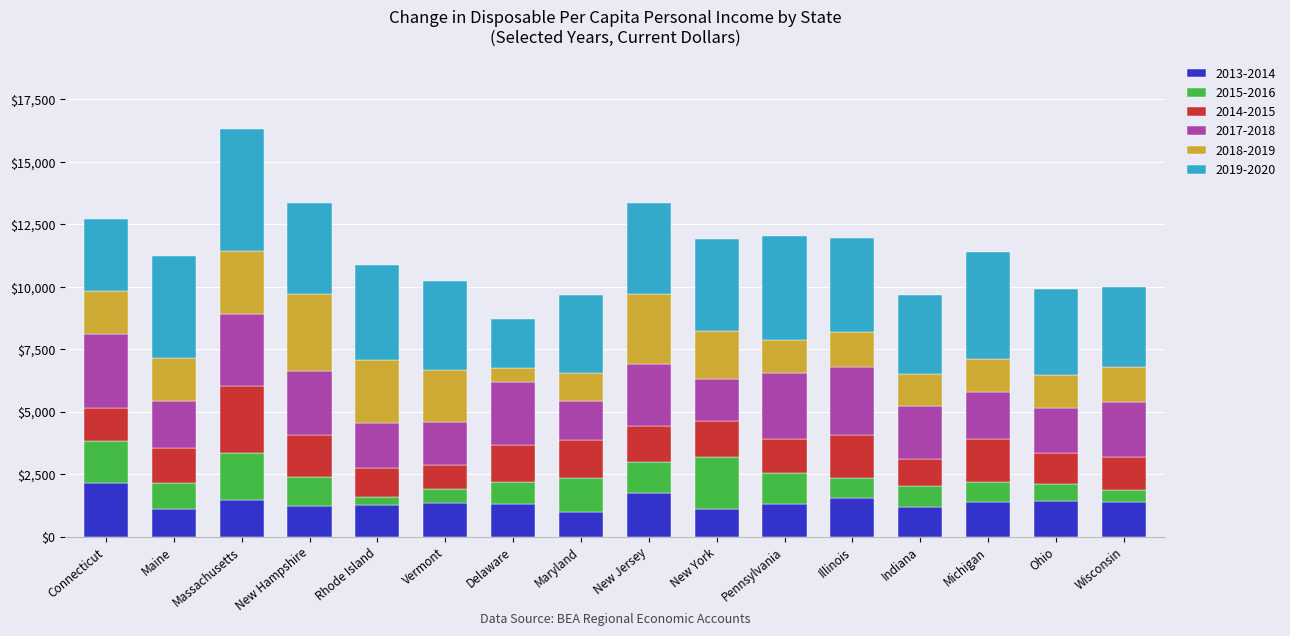

Does the chart contain any negative values?

No